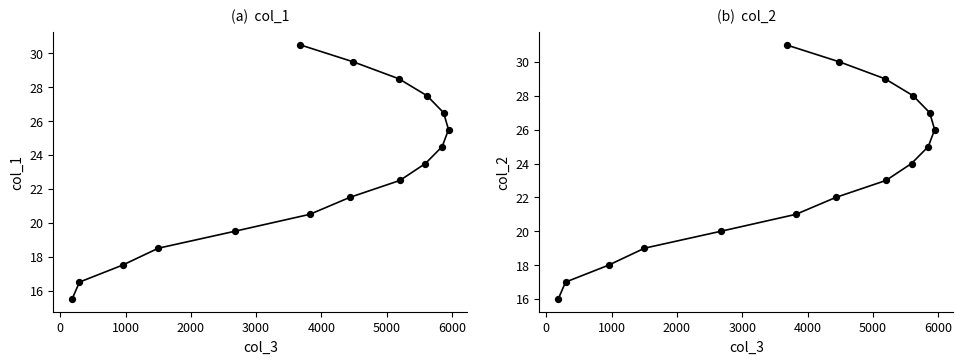

Which series contains the highest Y value?

col_2